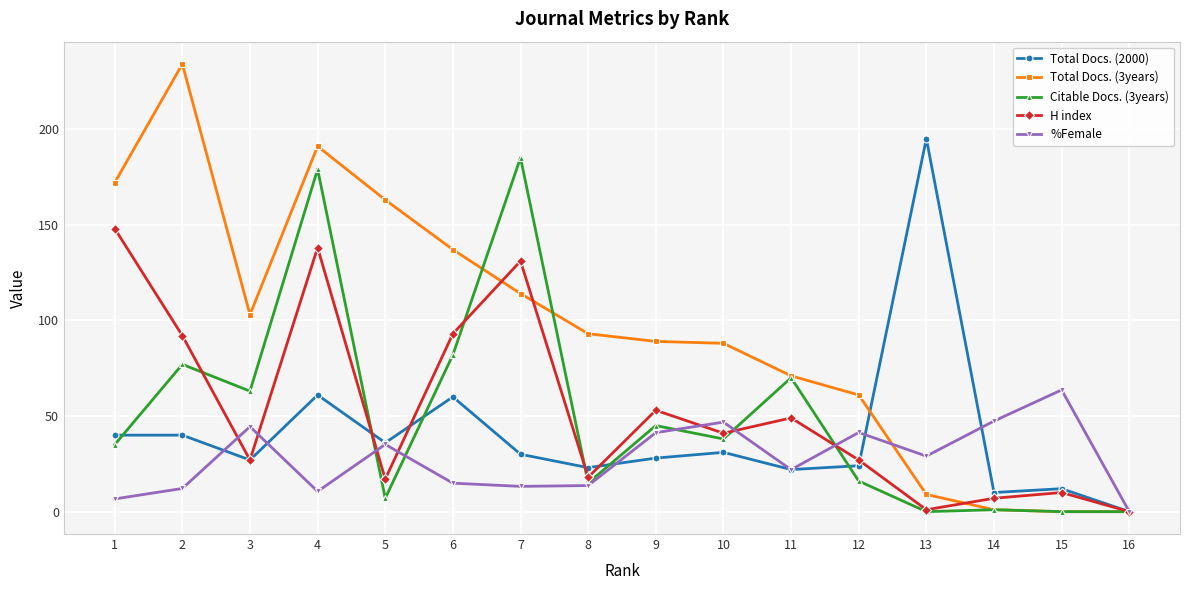

Is it true that H index equals 131.0 at 7?

True